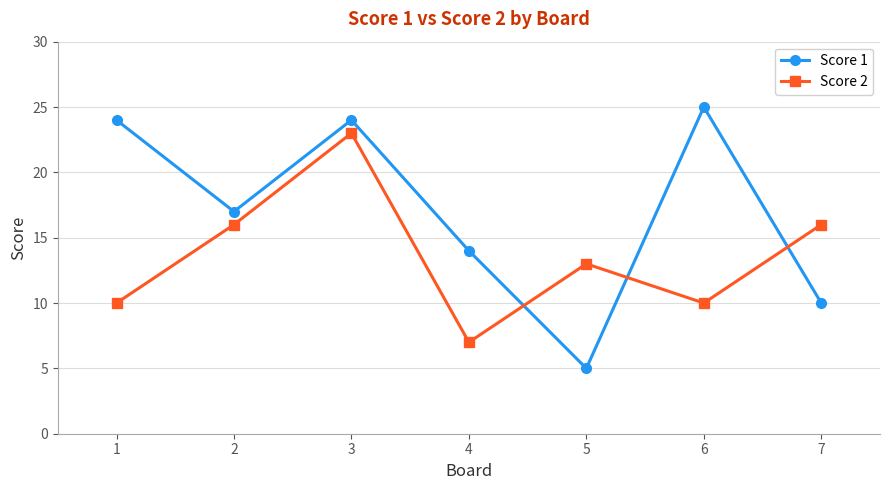

Is the value of Score 2 at 1 greater than the value of Score 1 at 3?

No